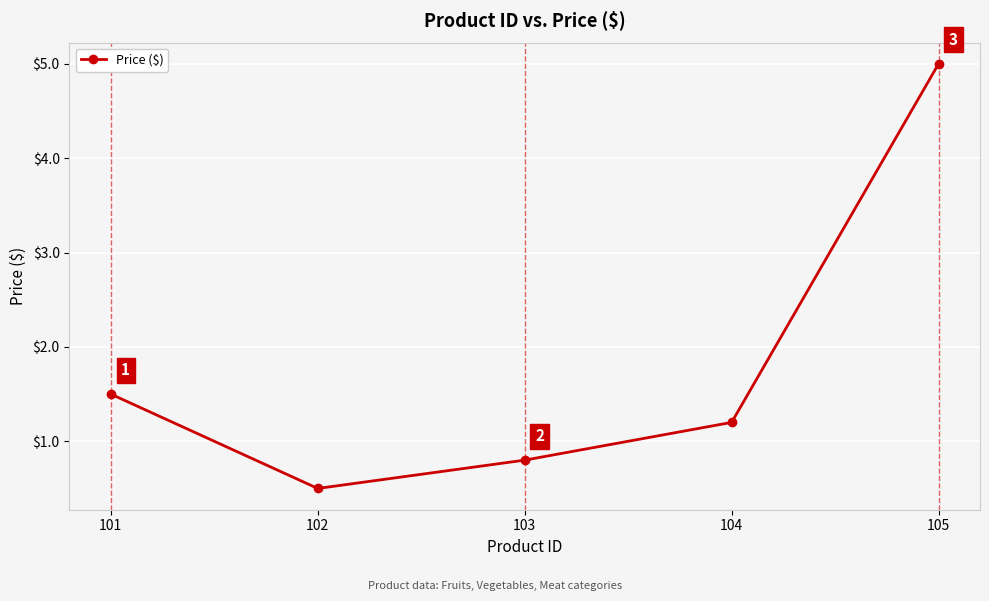

What is the difference between the second highest and second lowest values?

0.7